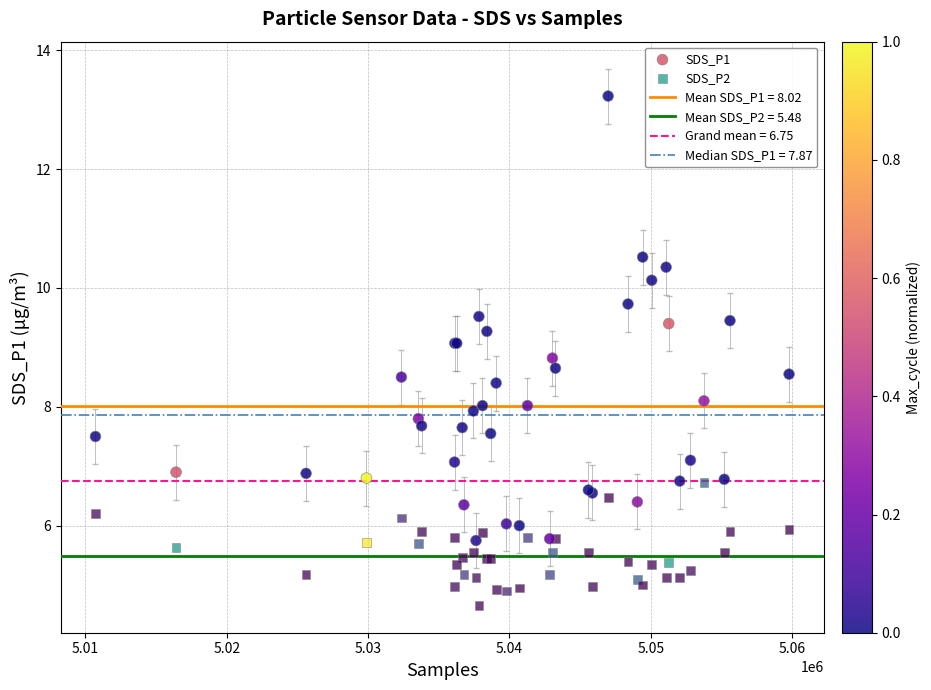

Which series contains the lowest Y value?

SDS_P2